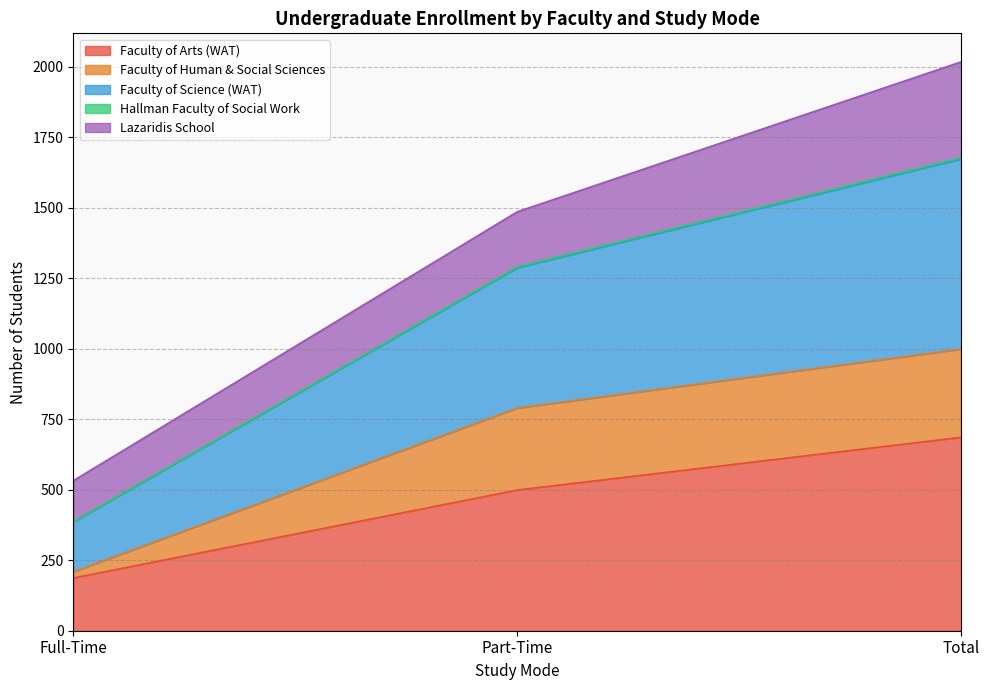

Does the chart display data point markers on the line(s)?

No